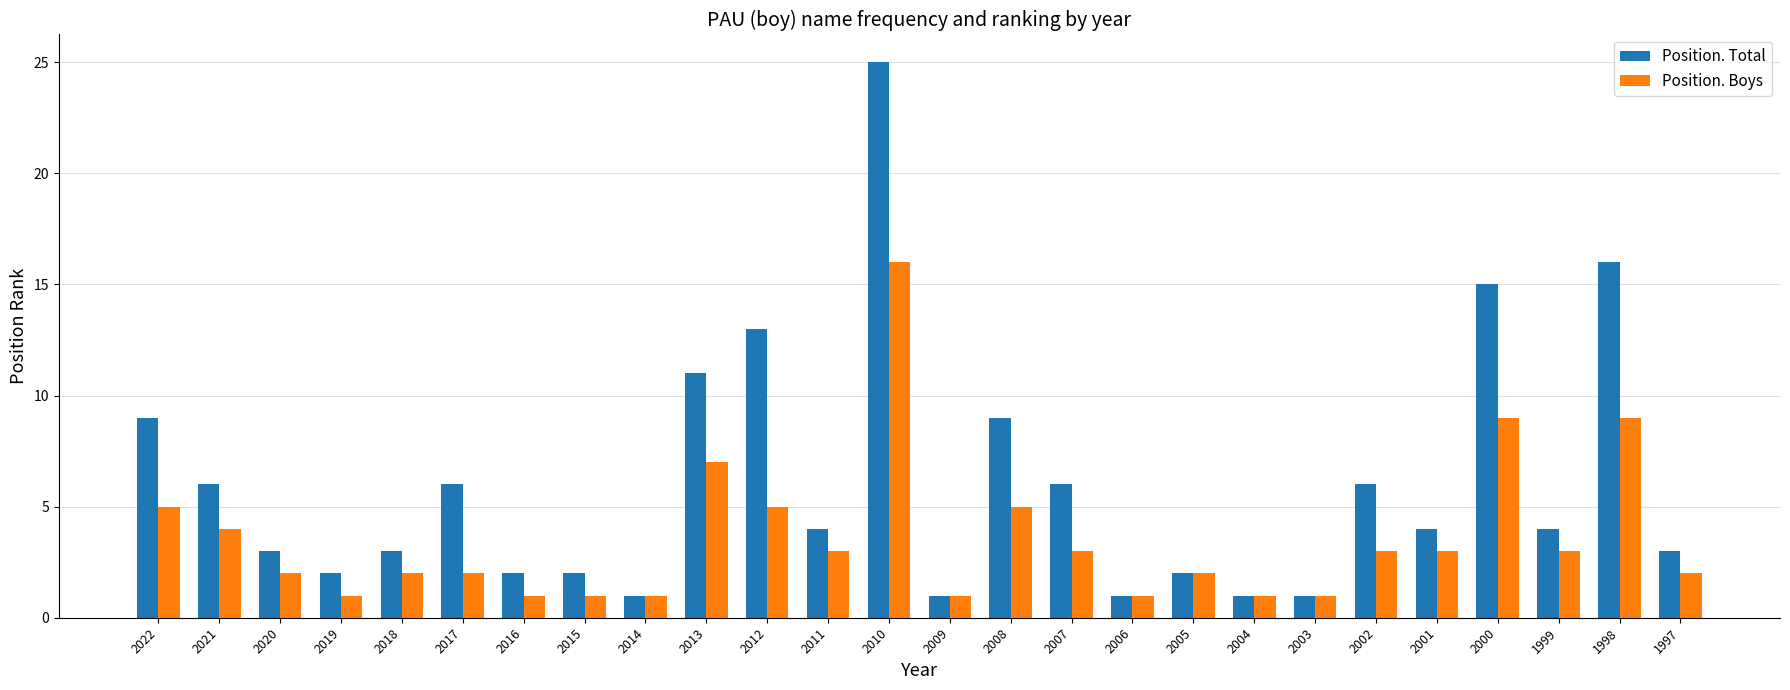

At which category is the sum across all series the highest?

2010